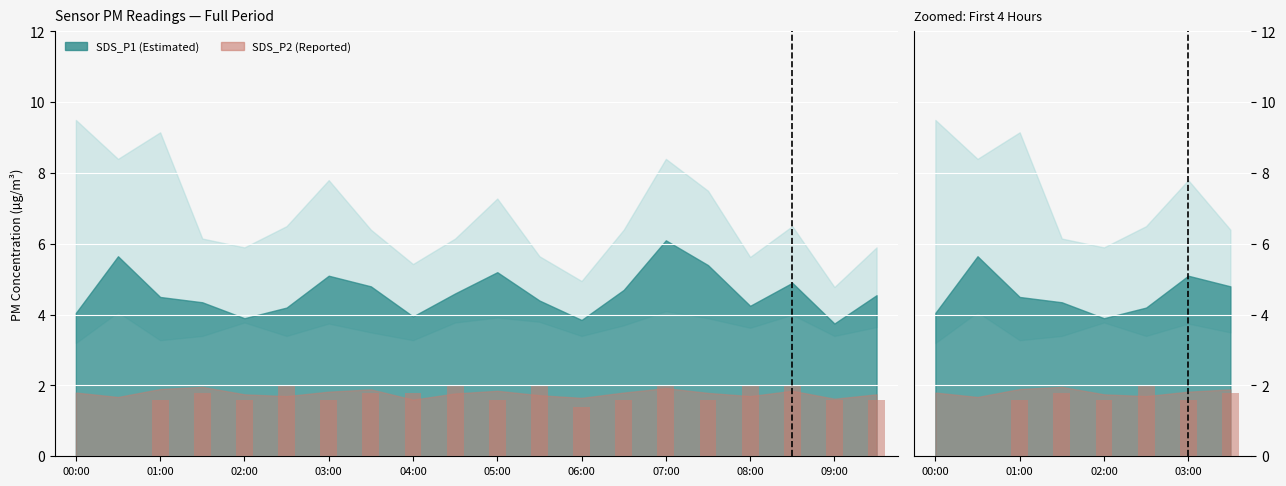

The chart shows a value of 0.6 at 01:00. True or false?

False